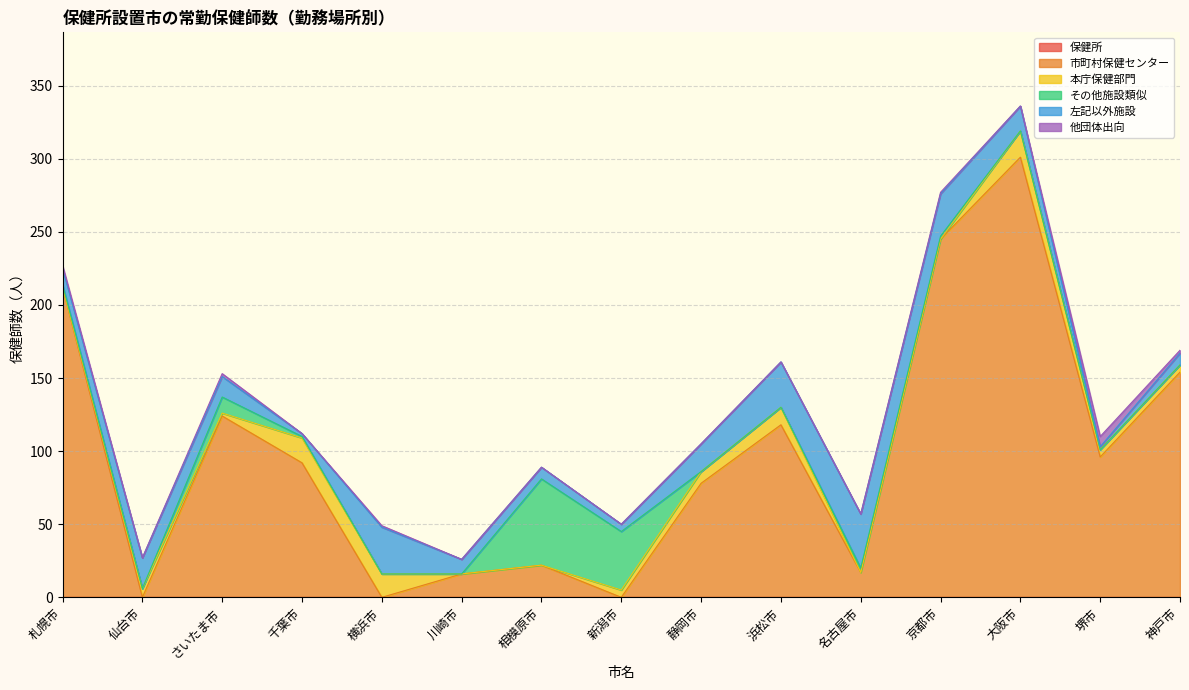

What is the spread (max minus min) of values at 仙台市?

21